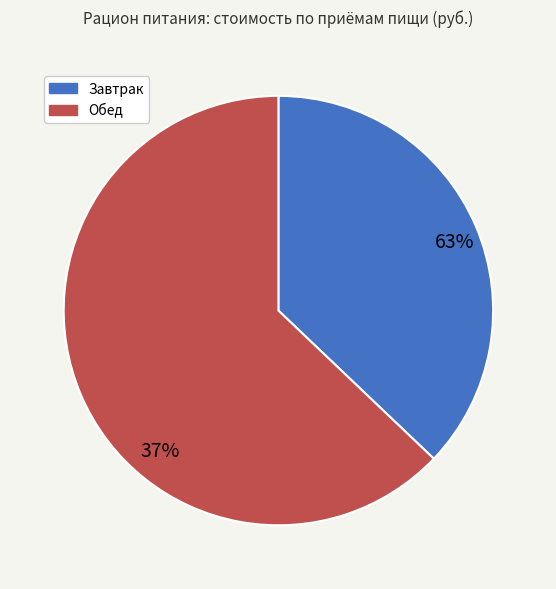

To the nearest percent, what is the average slice percentage?

50%